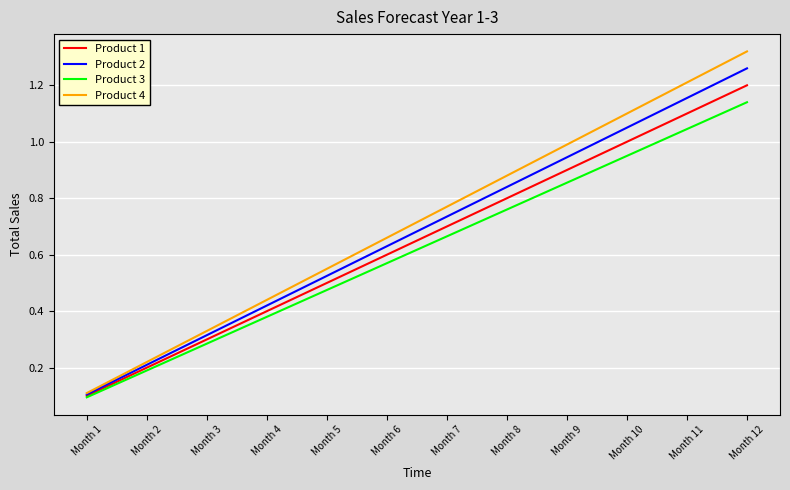

What is the lowest value of the Product 1 series?

0.1